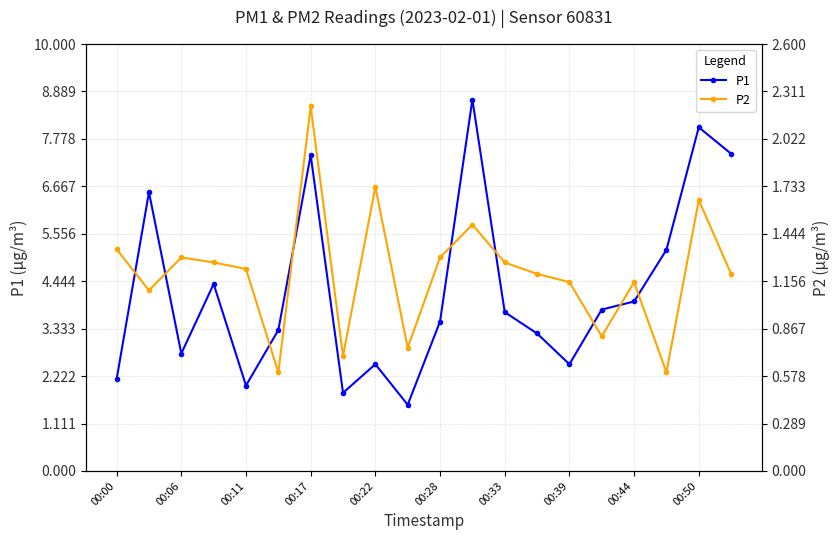

What is the smallest value displayed?

0.6